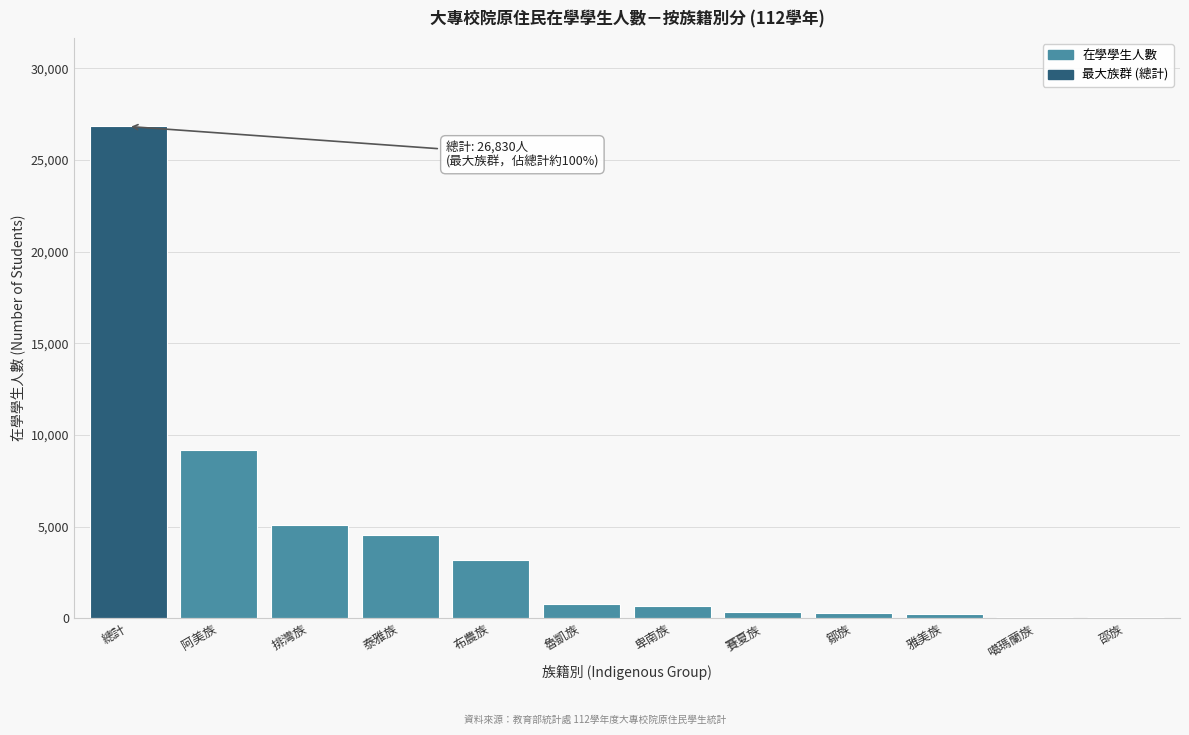

True or false: the data shows 2078 at 布農族.

False